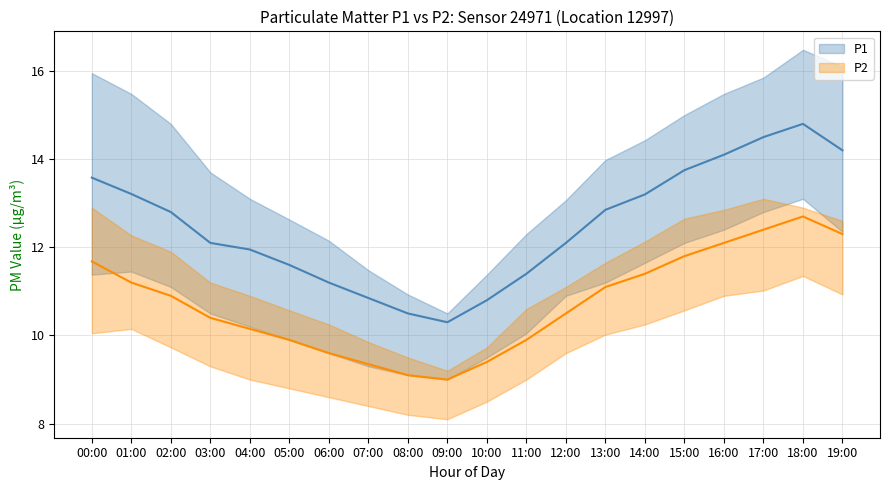

True or false: P2_mean and P1_lower intersect in this chart.

True